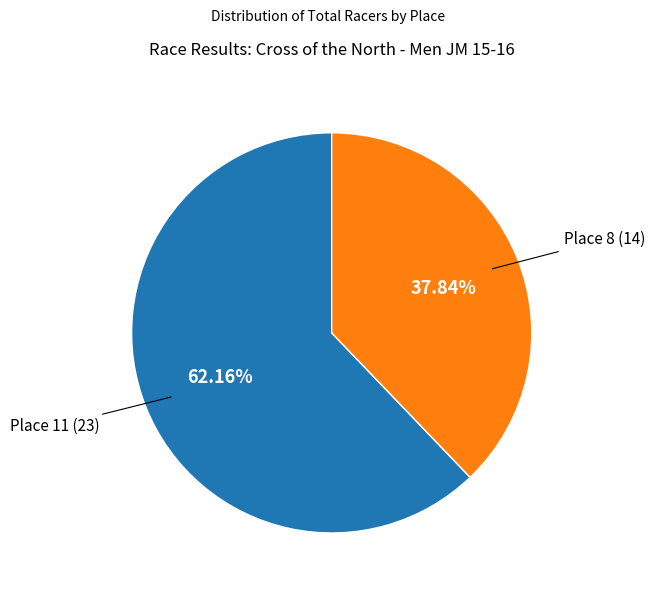

Does any single category account for the majority?

Yes